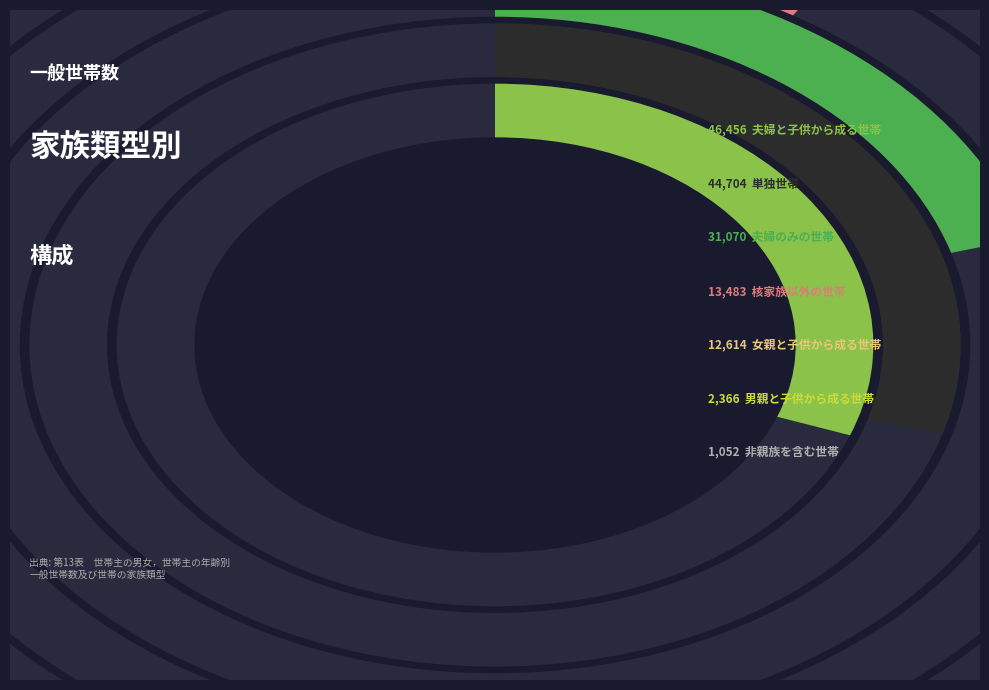

The 男親と子供から成る世帯 slice represents 2% of the pie. True or false?

True